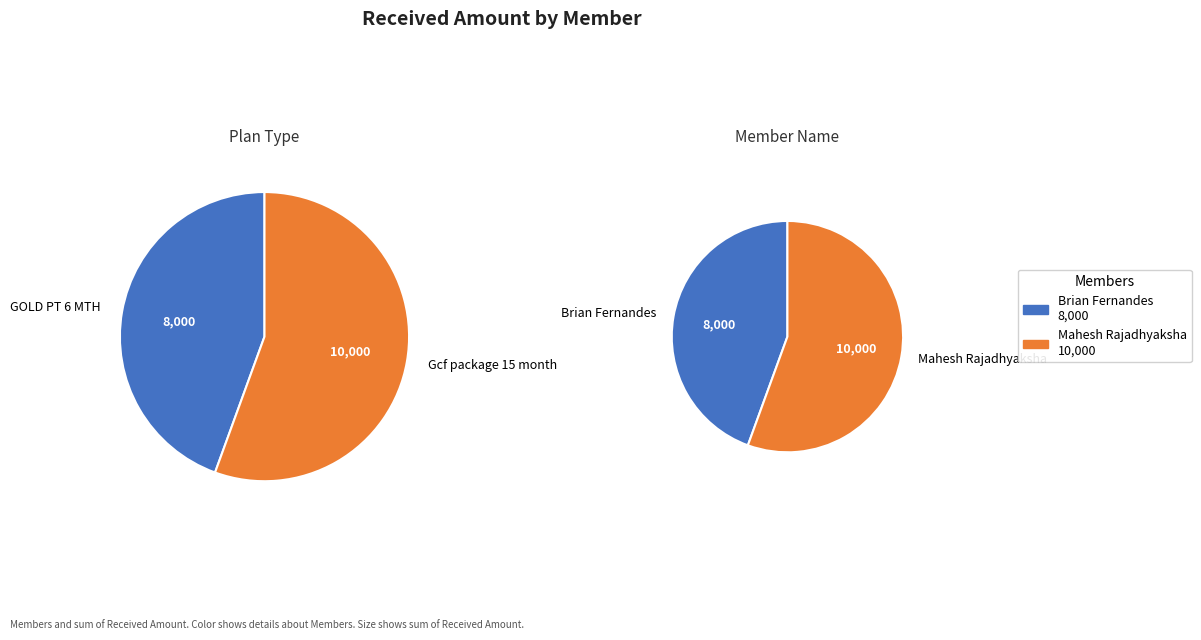

How many segments does this pie chart have?

2